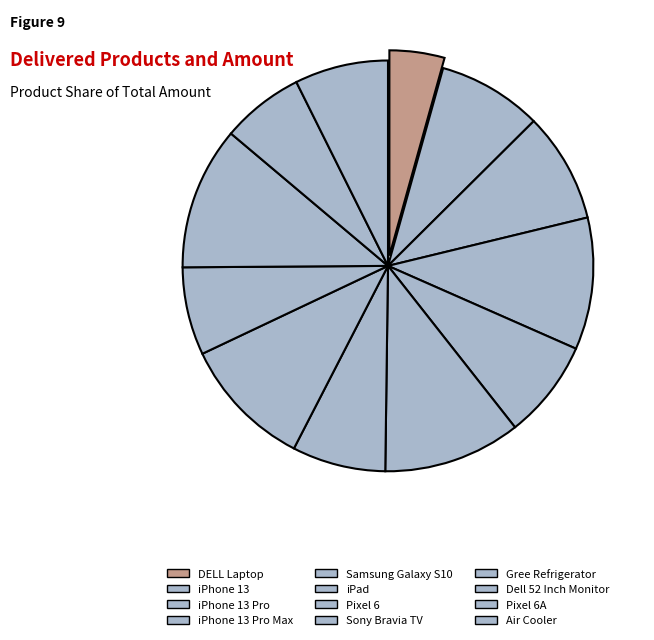

Count the number of slices in the pie.

12